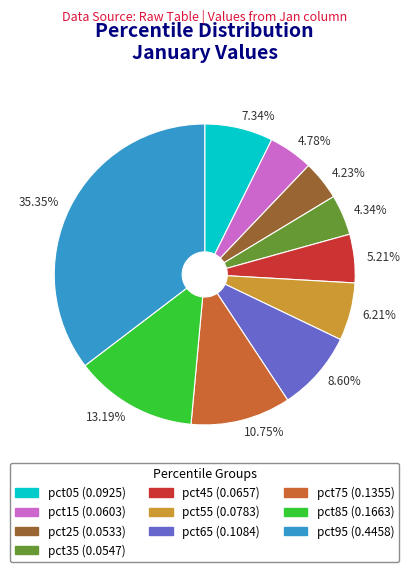

Is there a majority slice in this chart?

No